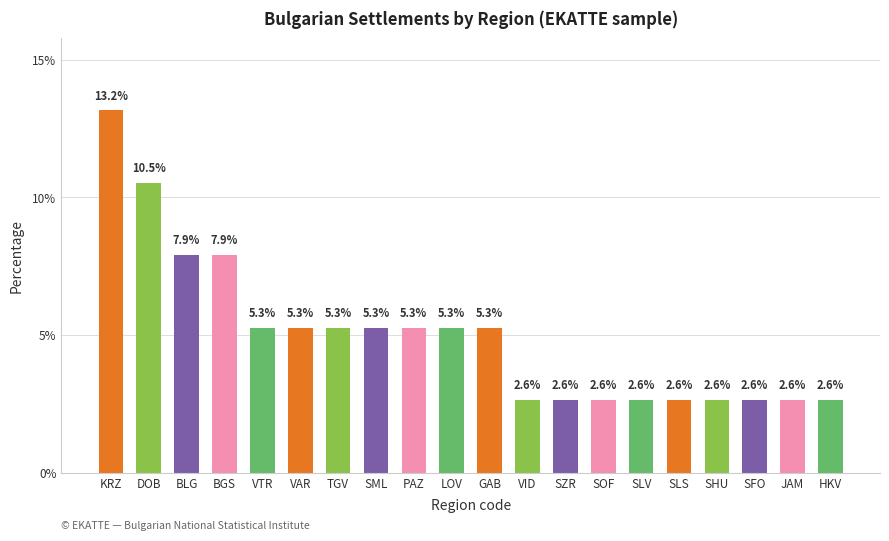

What is the difference between the second highest and minimum values?

7.9